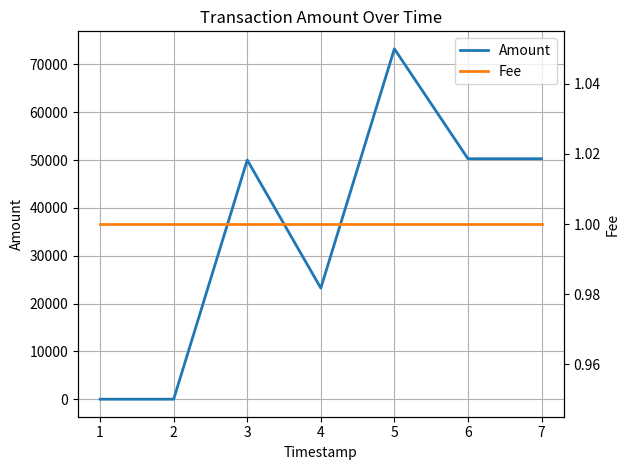

The value of Amount at 1 is 12.3. True or false?

True